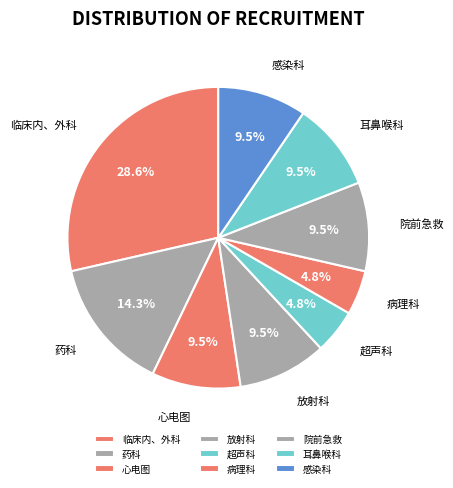

Which category has the biggest portion of the pie?

临床内、外科